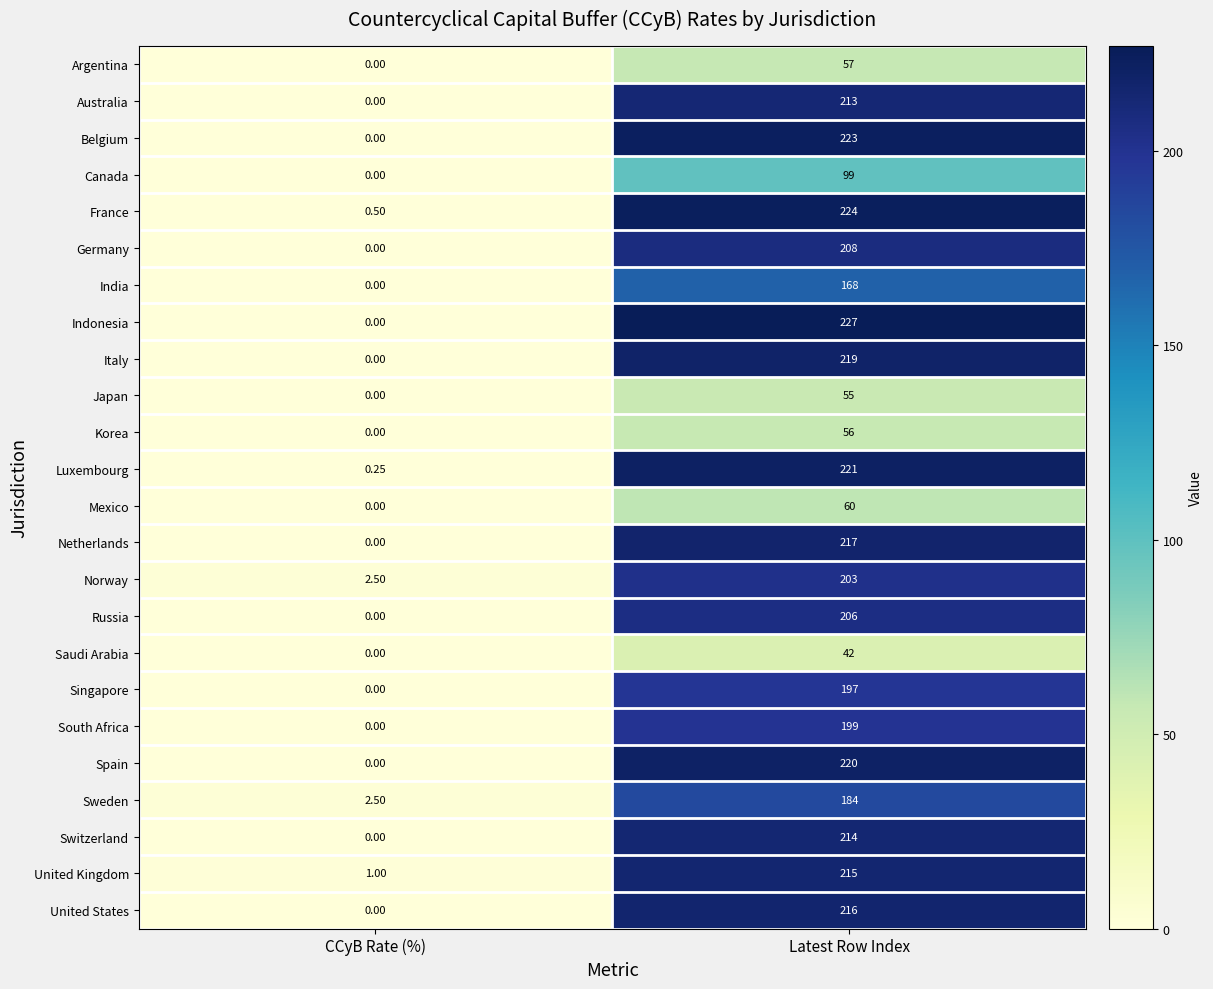

At how many categories does at least one series exceed 54?

1